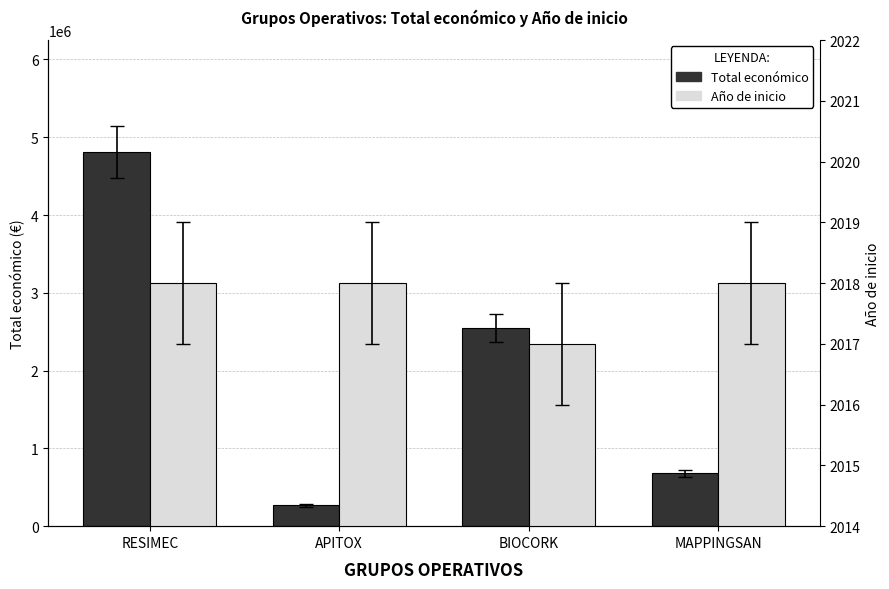

What position from the left is APITOX?

2